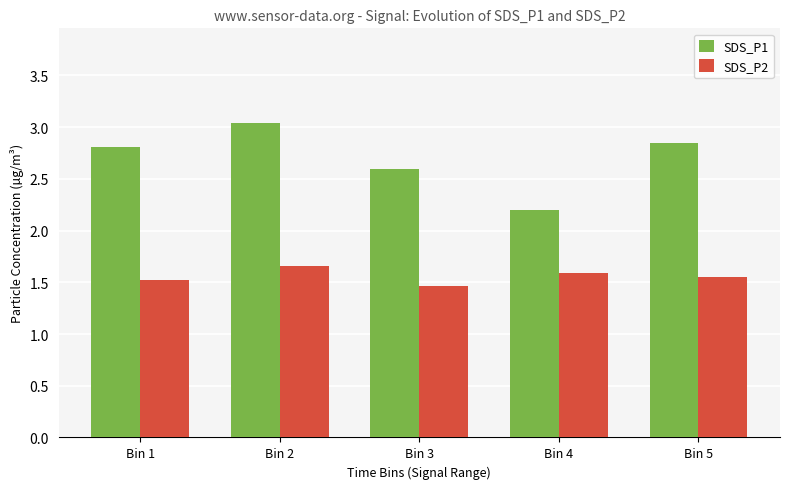

How many bars are there in each group?

2